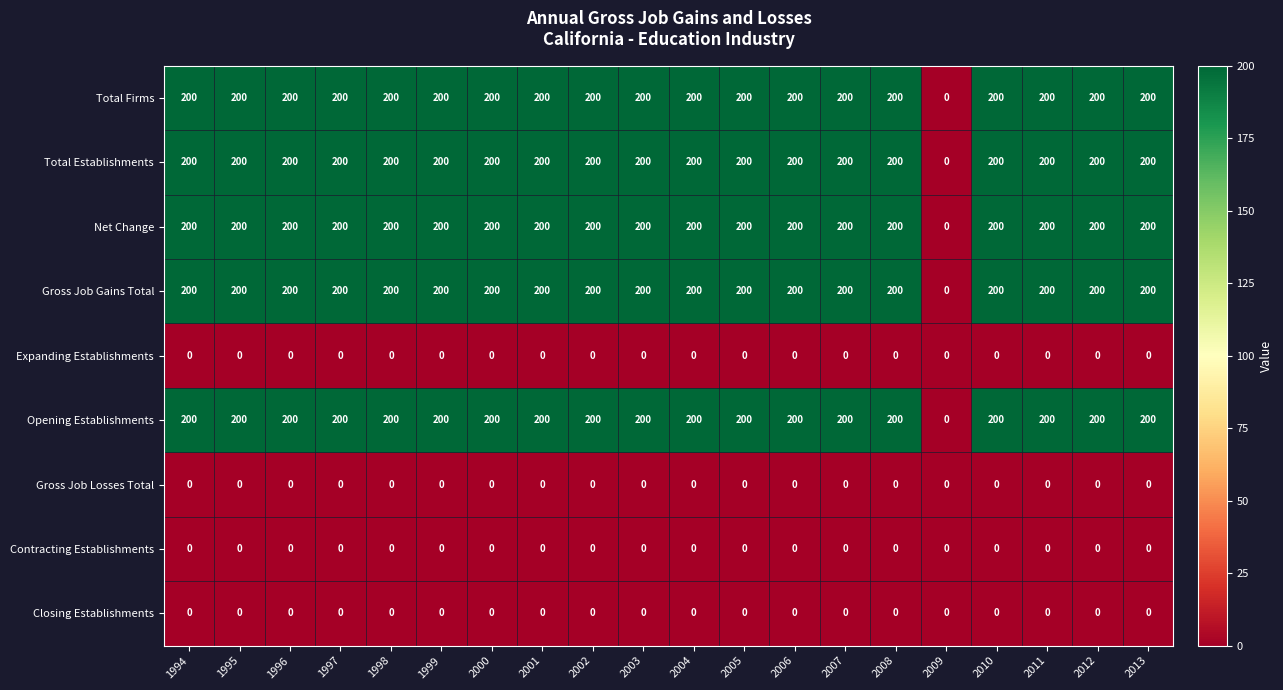

What is the total value across all series at 2011?

1000